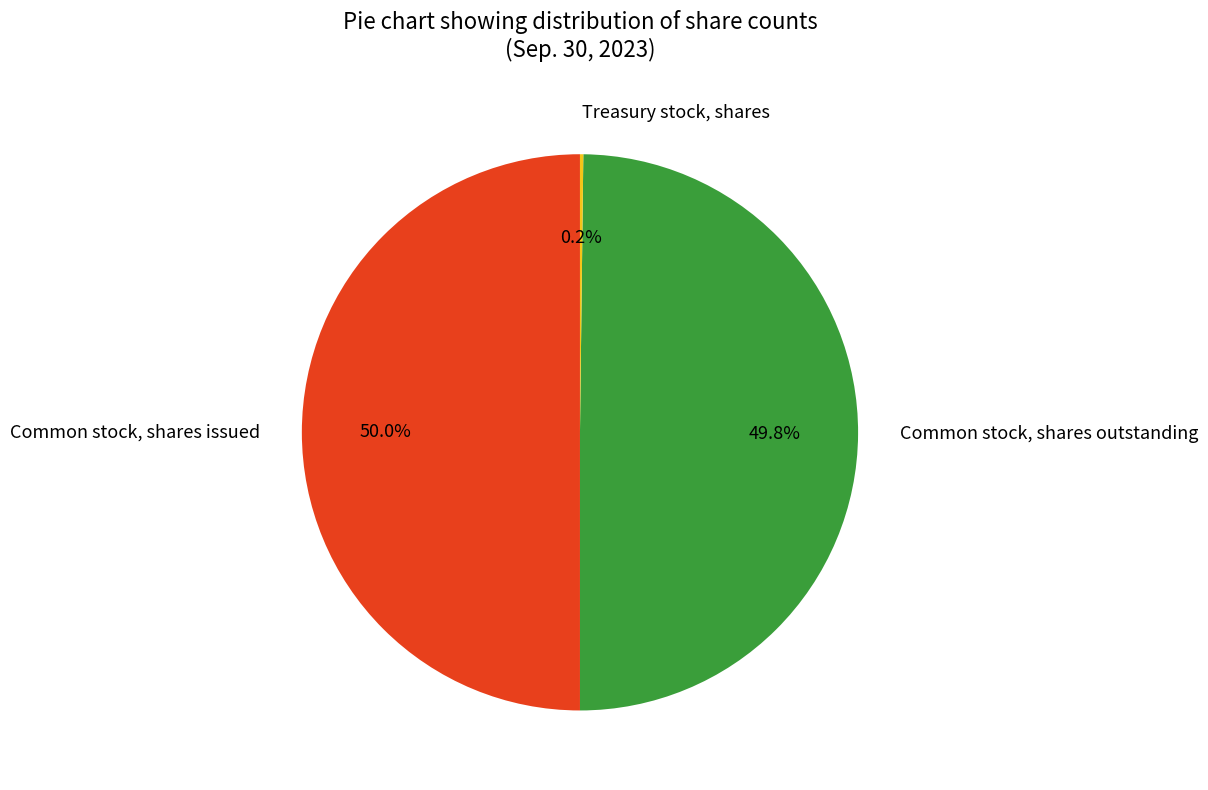

Combined, do Common stock, shares outstanding and Common stock, shares issued account for over 50%?

Yes